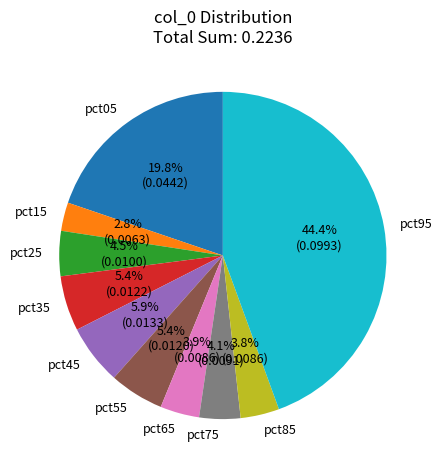

What portion of the pie excludes pct45?

94.1%